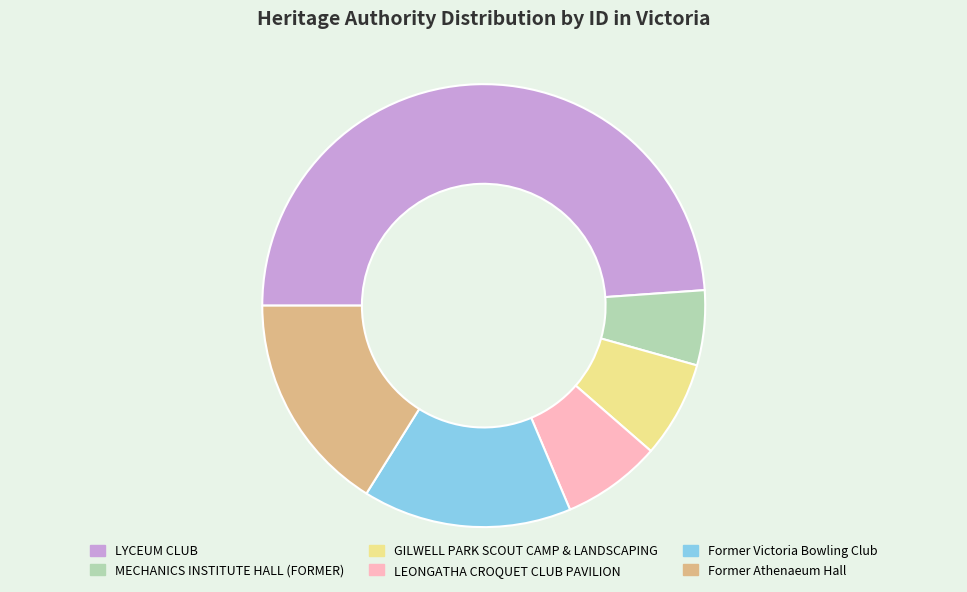

True or false: Former Athenaeum Hall accounts for 16% of the total.

True